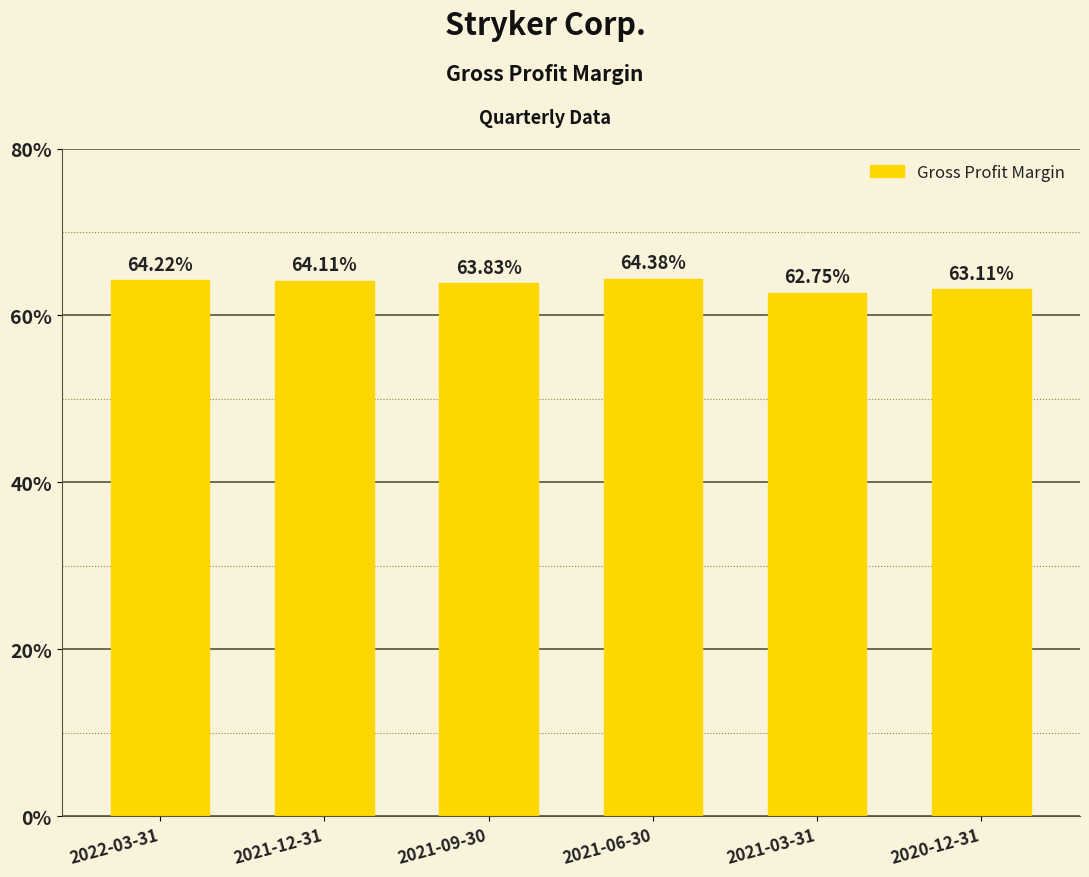

What is the sum of the values at 2020-12-31 and 2021-09-30?

1.3